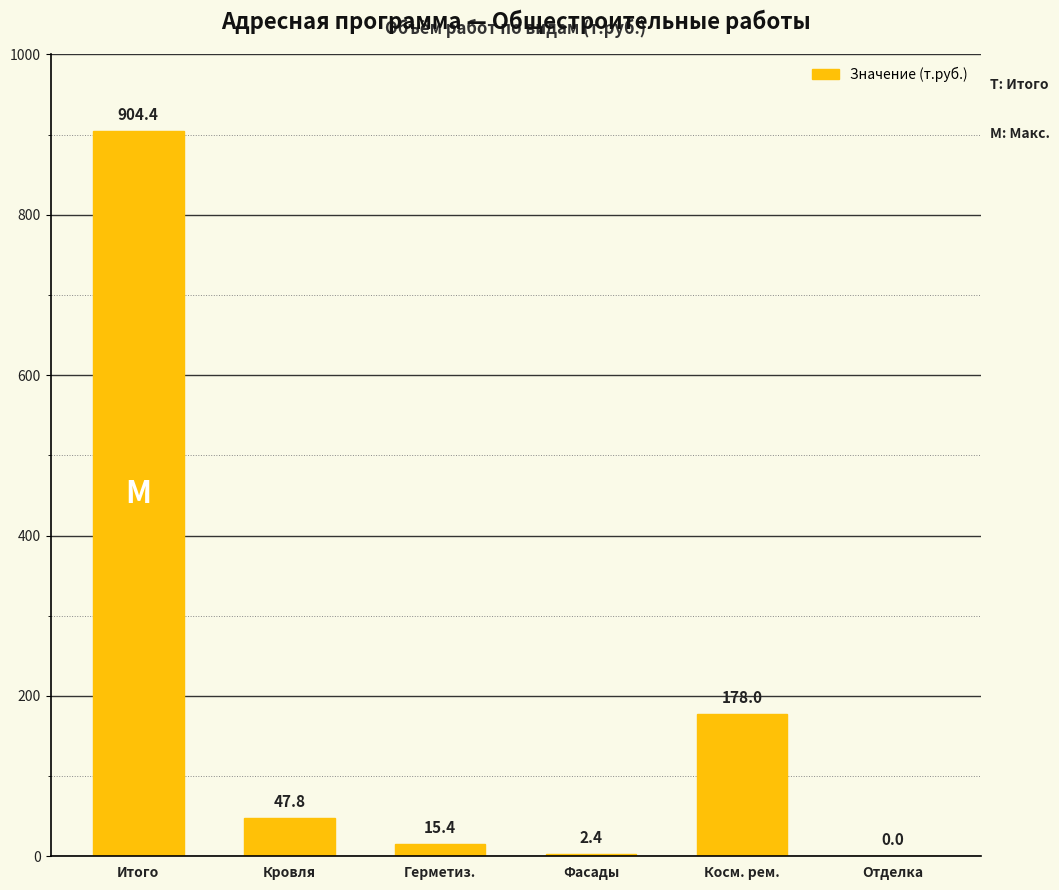

What is the sum of the values at Герметиз. and Фасады?

17.8